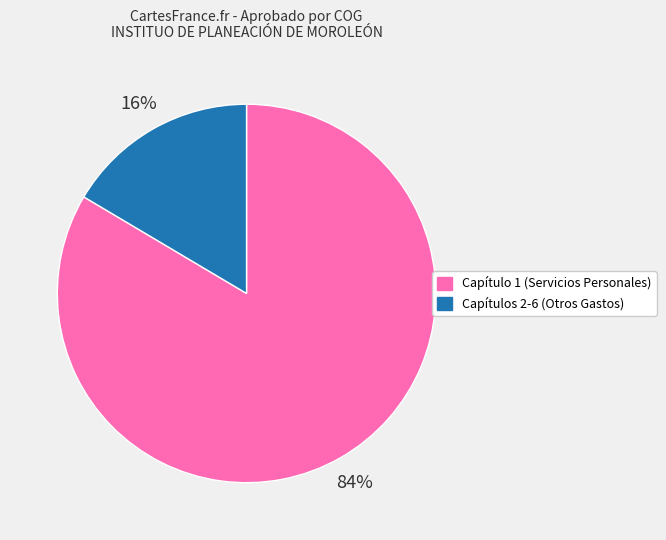

Which category has the smallest portion of the pie?

Capítulos 2-6 (Otros Gastos)